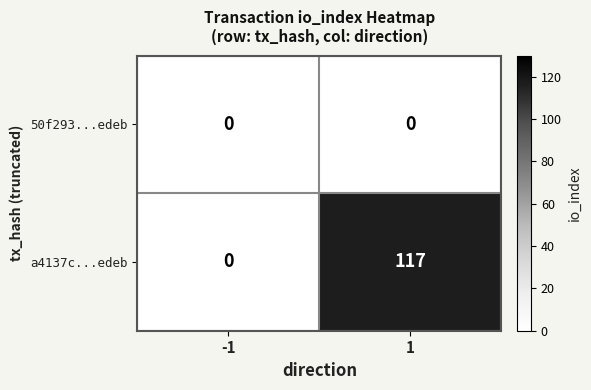

List the series in order of their overall mean, highest first.

a4137c...edeb, 50f293...edeb